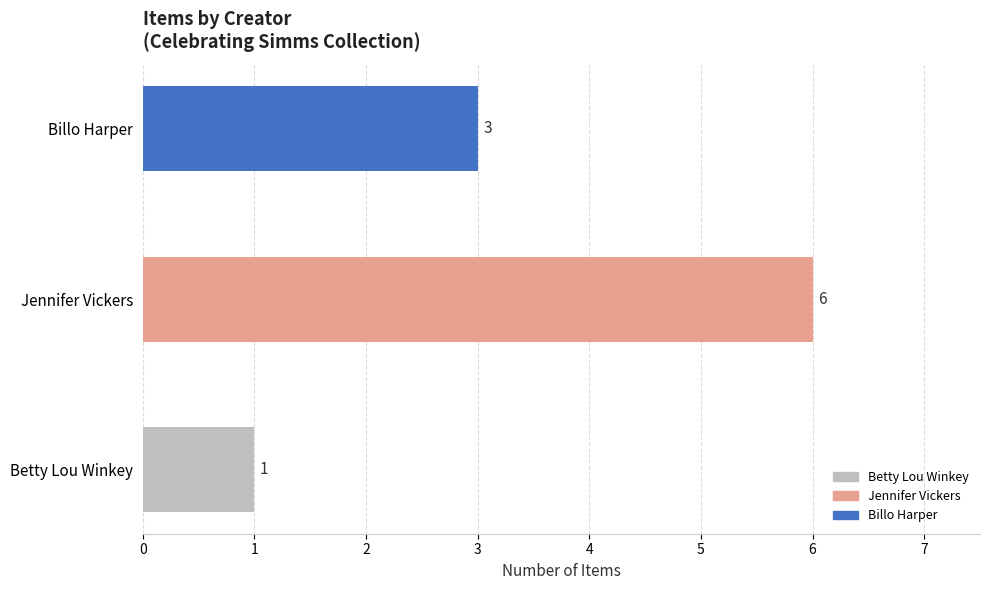

How many data points are less than 3?

1